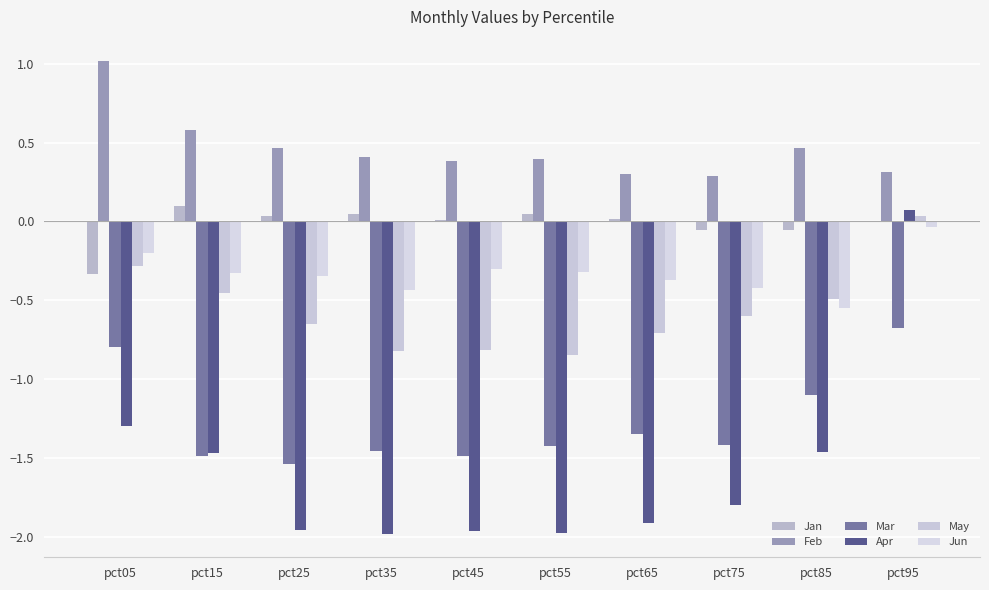

Which series has the largest total across all categories?

Feb